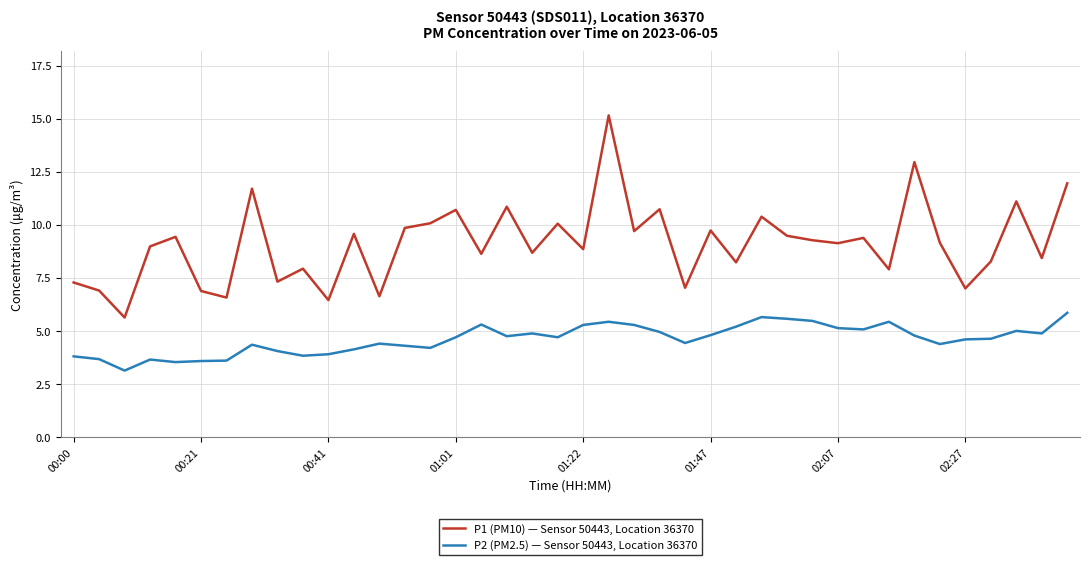

Which series has the largest total across all categories?

P1 (PM10) — Sensor 50443, Location 36370